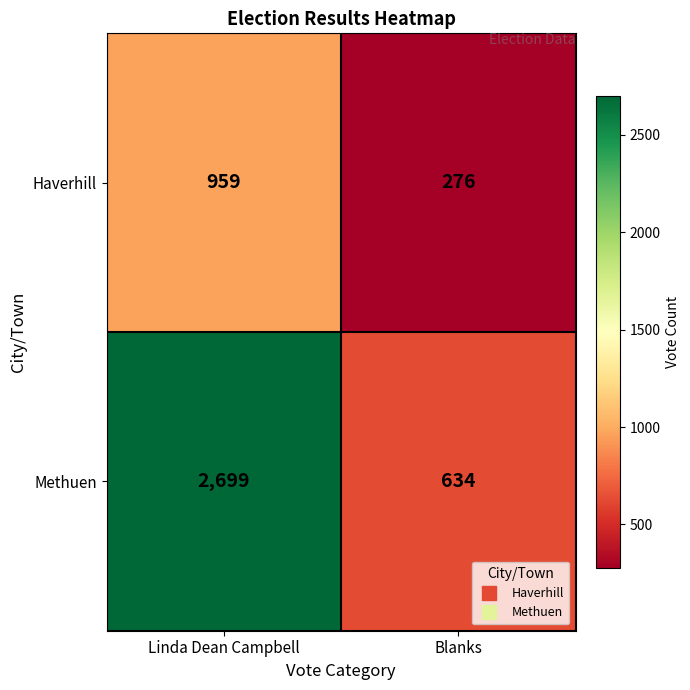

What is the sum of the Methuen values at Blanks and Linda Dean Campbell?

3333